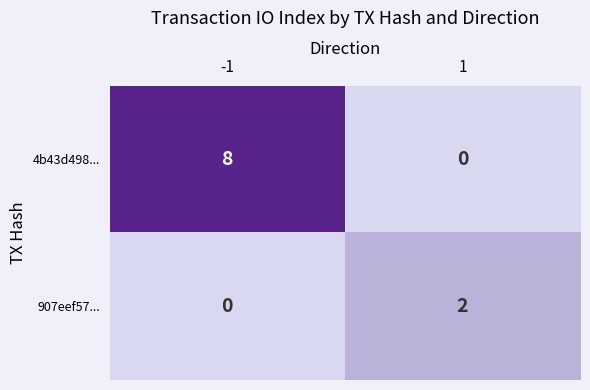

Reading left to right, list all the values displayed in this chart.

4b43d498...: -1=8	1=0
907eef57...: -1=0	1=2